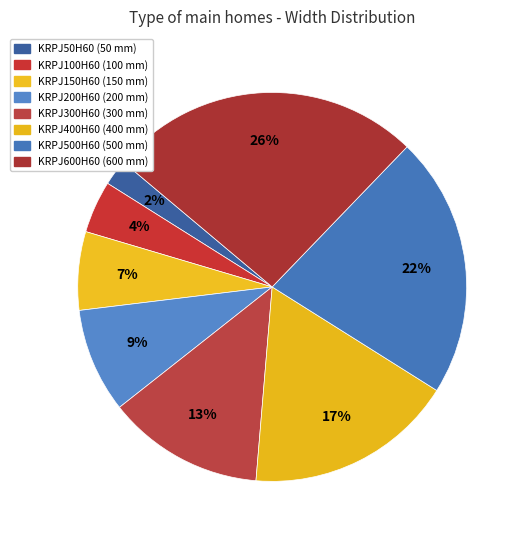

Is there a majority slice in this chart?

No